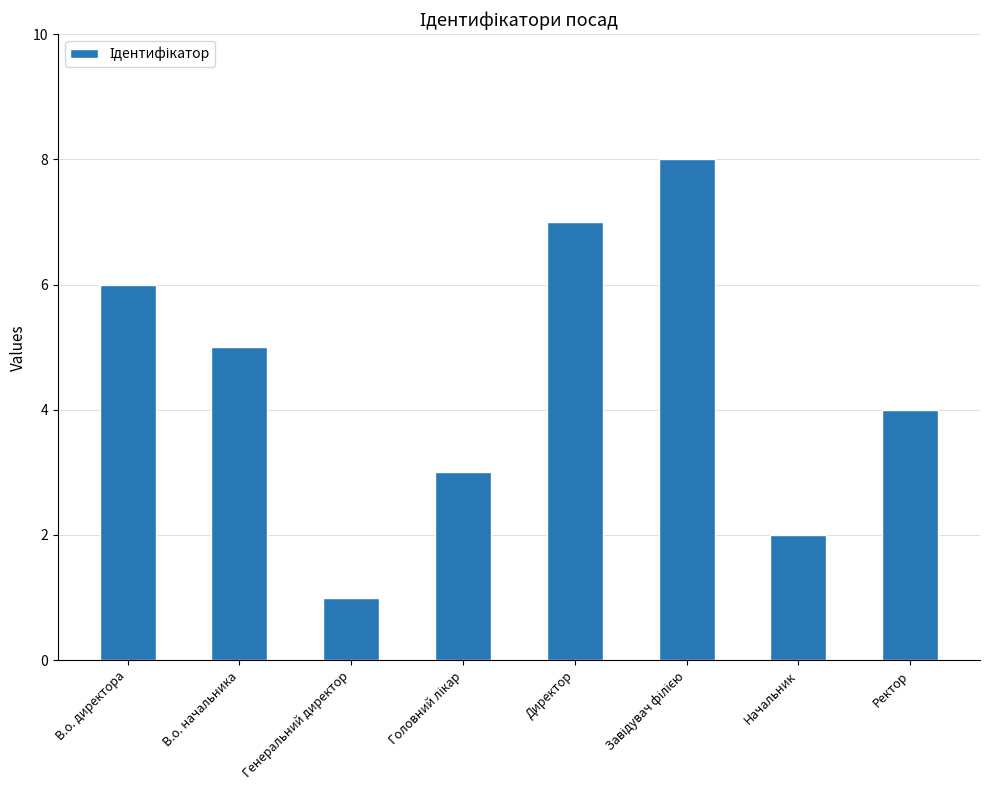

What is the maximum value shown in the chart?

8